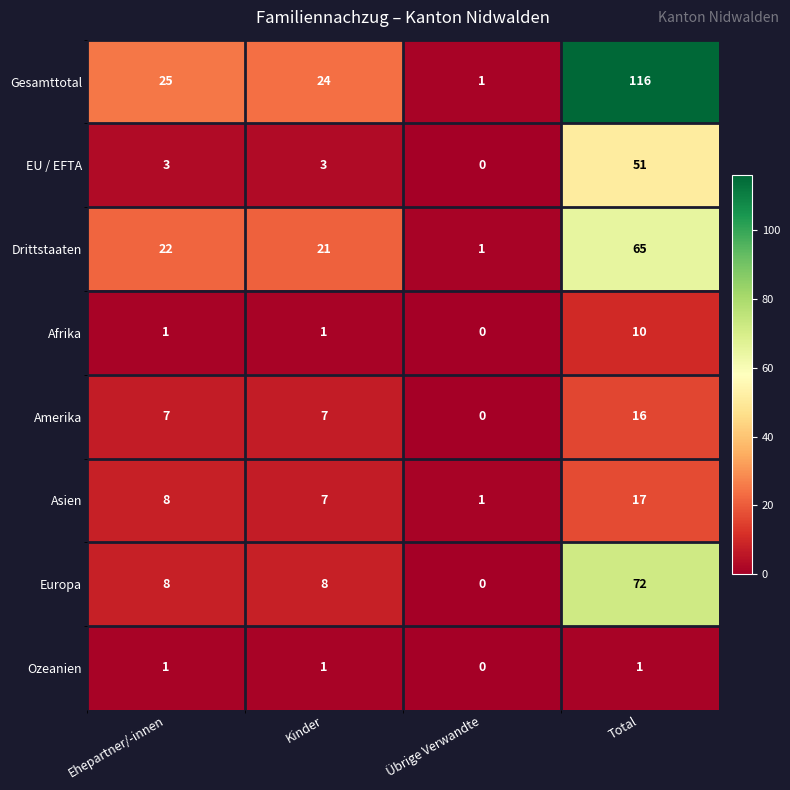

Rank the series at Total from lowest to highest value.

Ozeanien, Afrika, Amerika, Asien, EU / EFTA, Drittstaaten, Europa, Gesamttotal